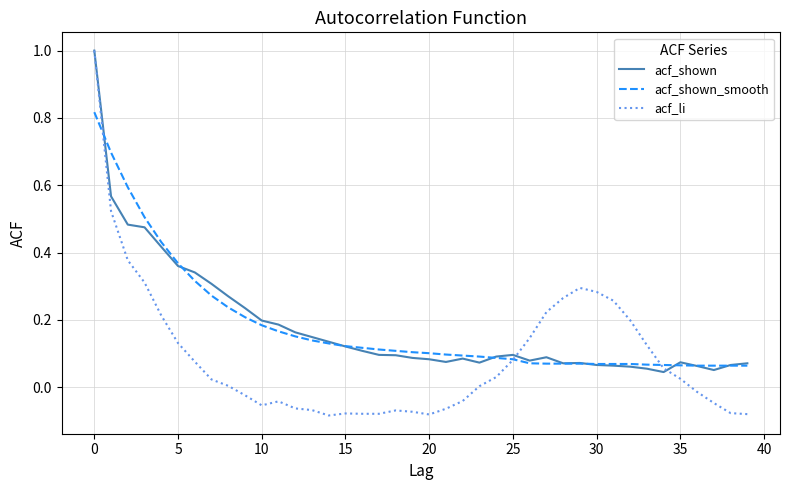

Does the chart display data point markers on the line(s)?

No